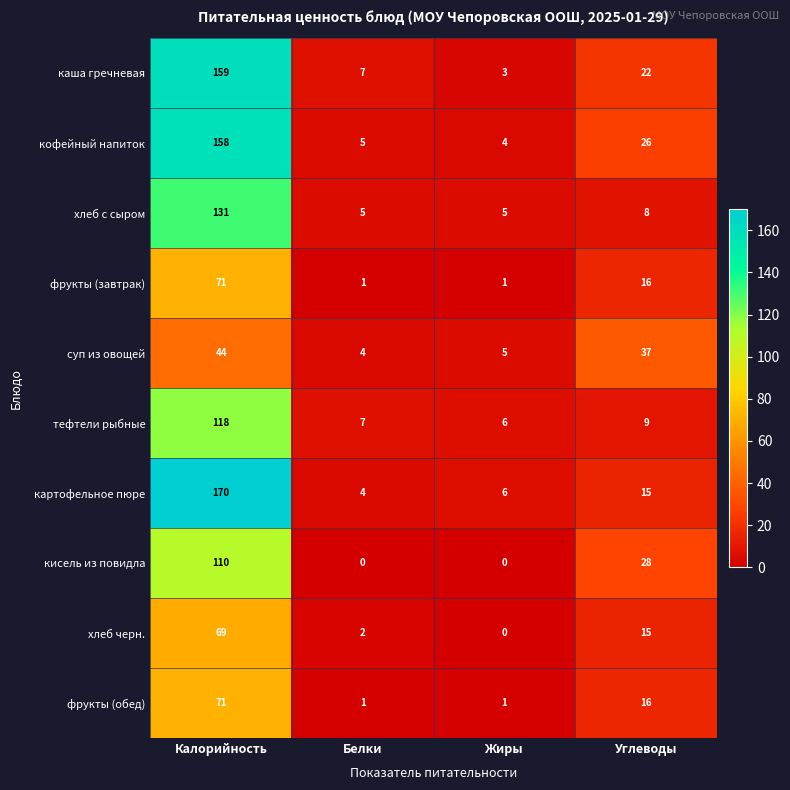

The value of каша гречневая at Калорийность is 159. True or false?

True